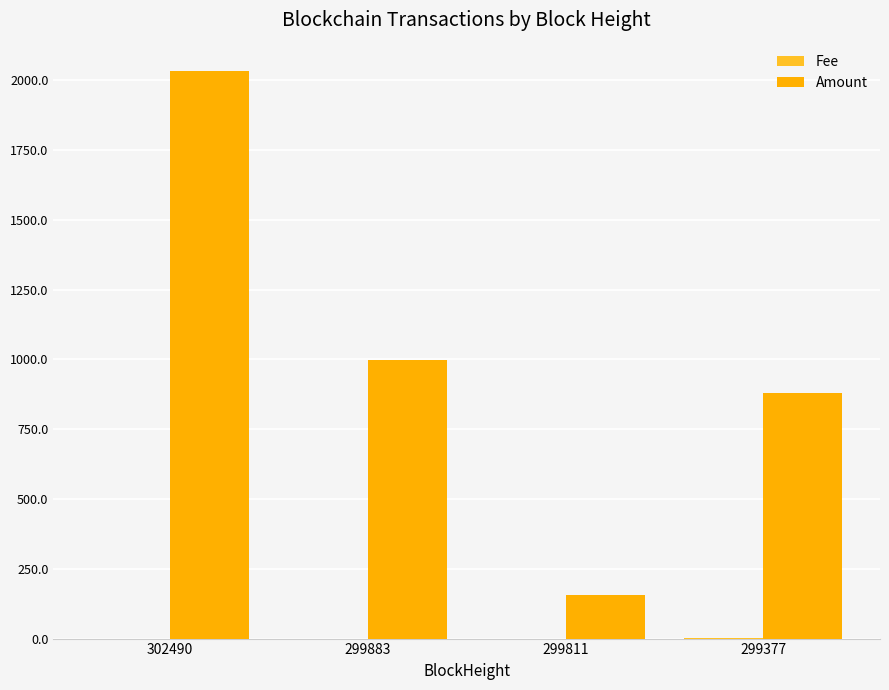

What is the maximum value for Amount?

2033.1